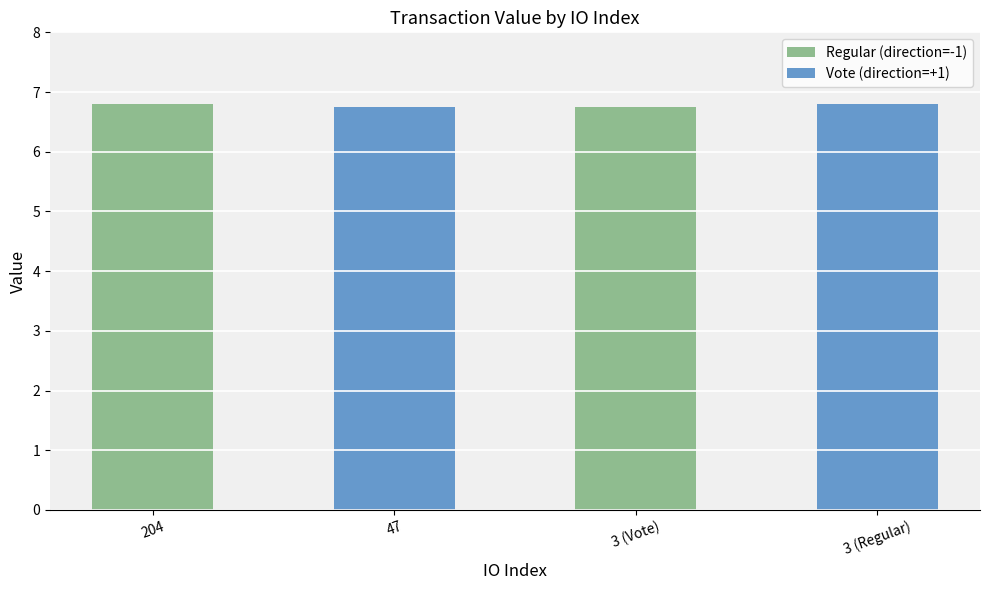

Is it true that the value at 3 (Regular) is 6.8?

True